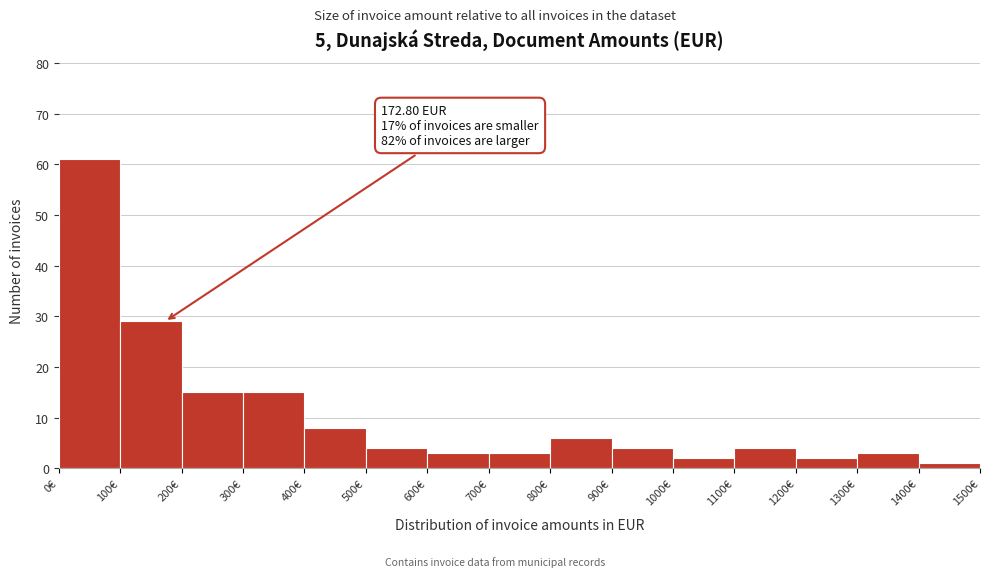

Over which range of the x-axis is the bar tallest?

0 to 100